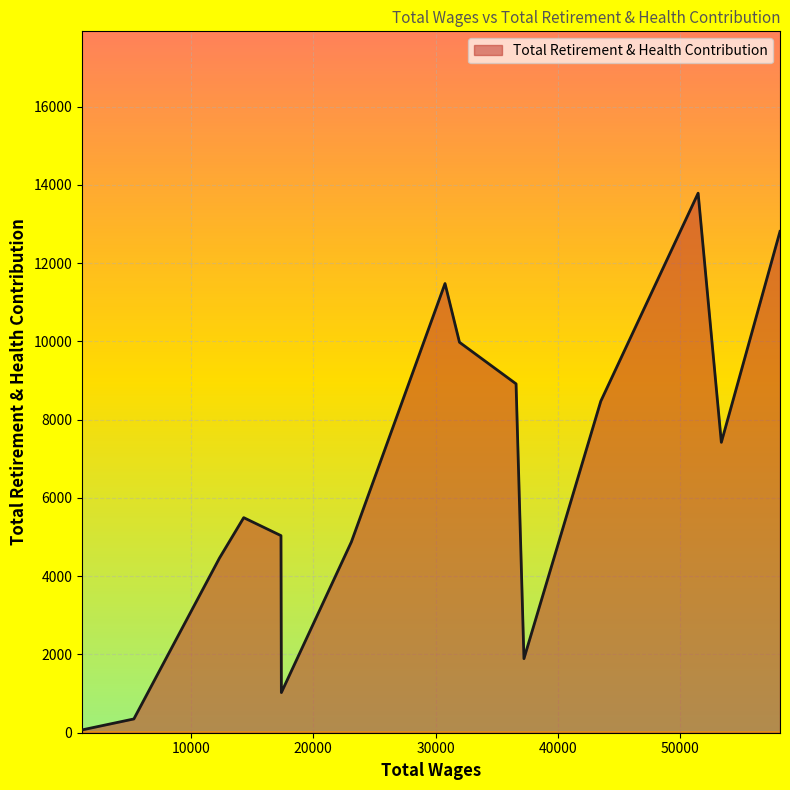

What is the greatest value displayed?

13788